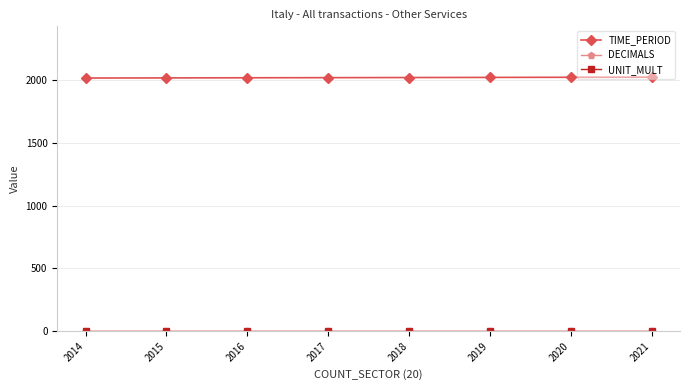

Which series has the largest total across all categories?

TIME_PERIOD